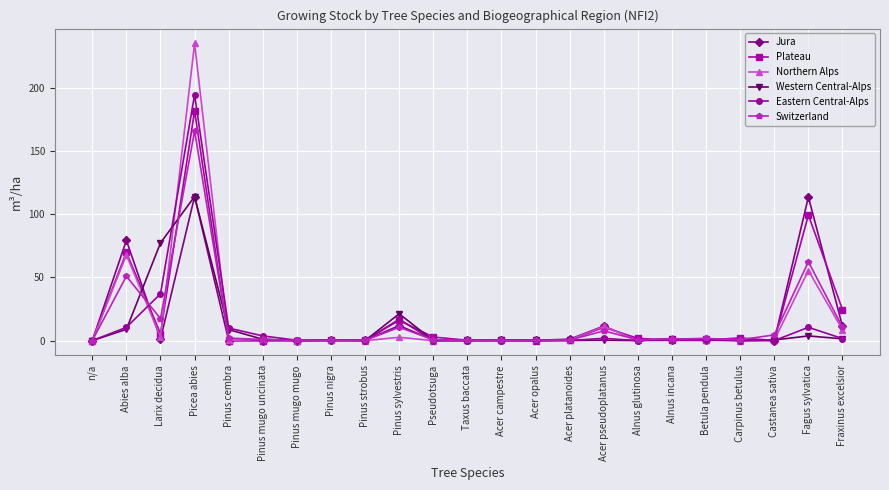

How many data points does each series have?

23